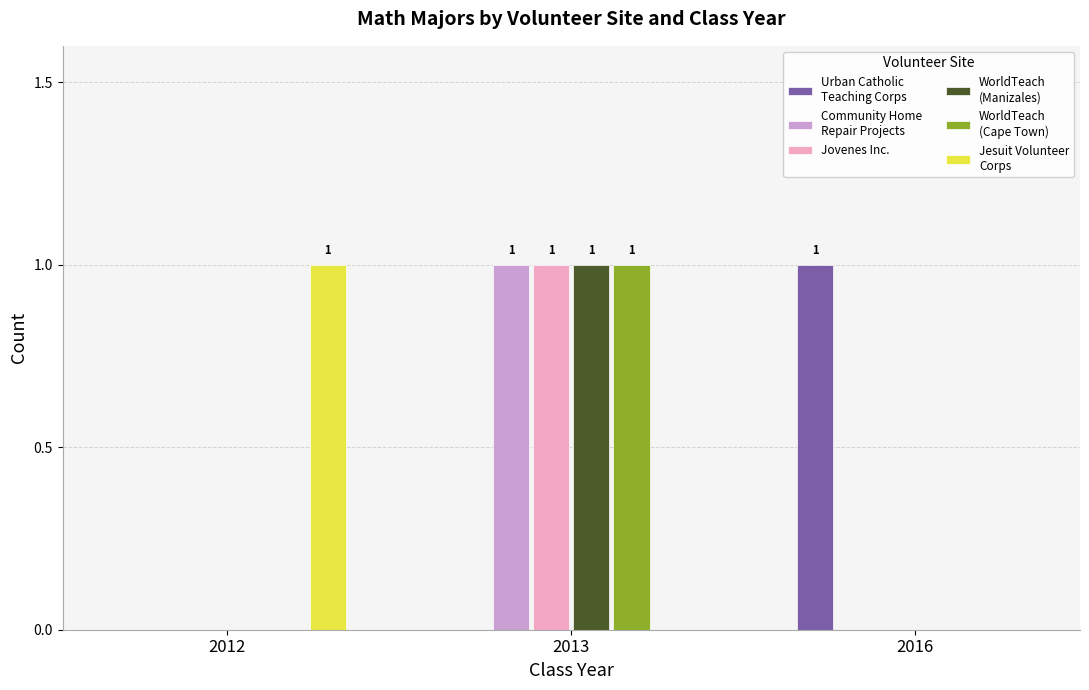

What is the total value across all series at 2013?

4